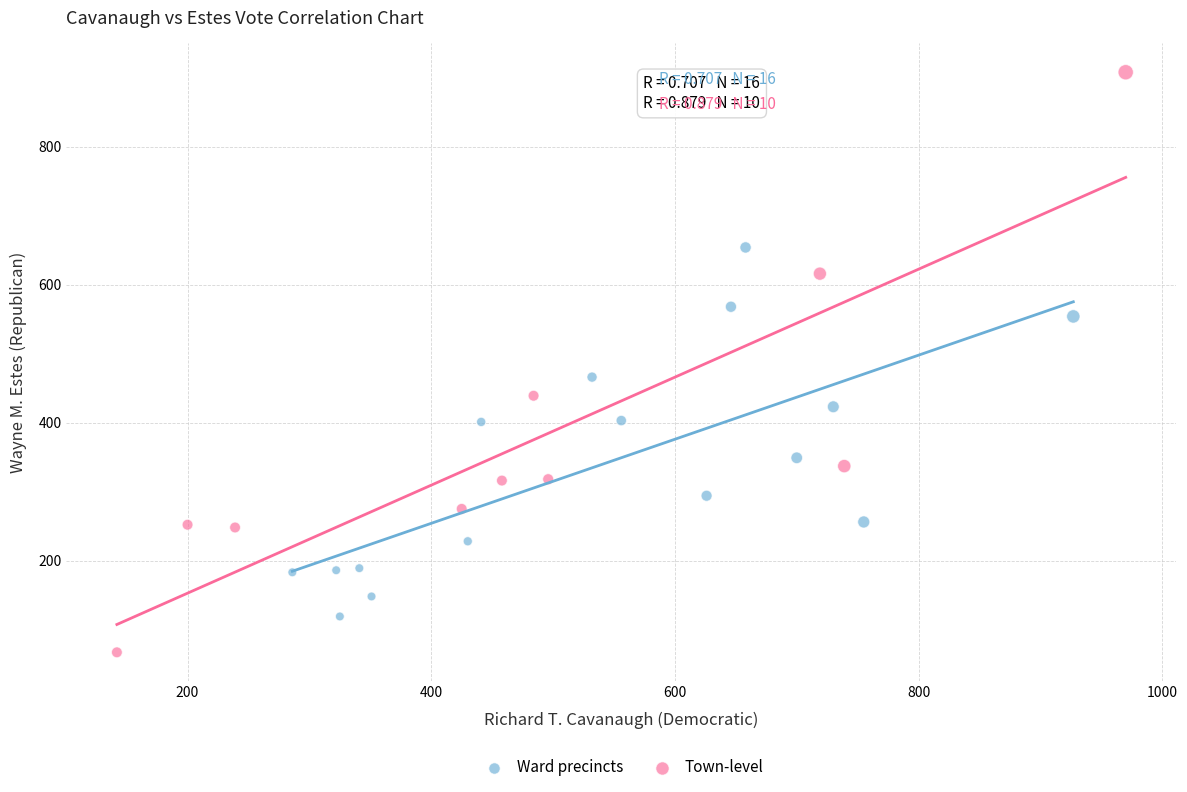

Which series contains the lowest Y value?

Town-level